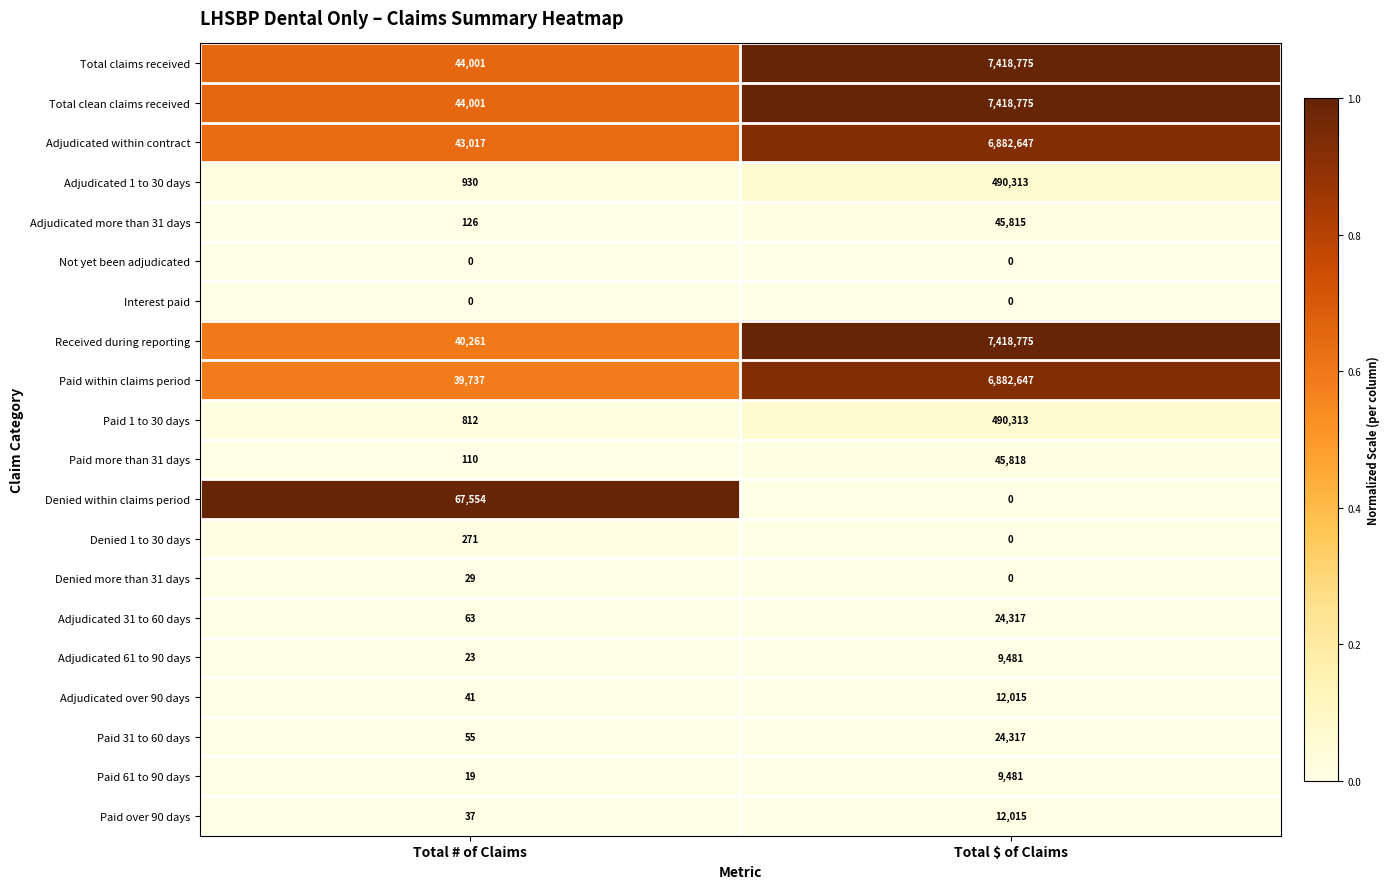

Is it true that Adjudicated 1 to 30 days equals 481 at Total # of Claims?

False